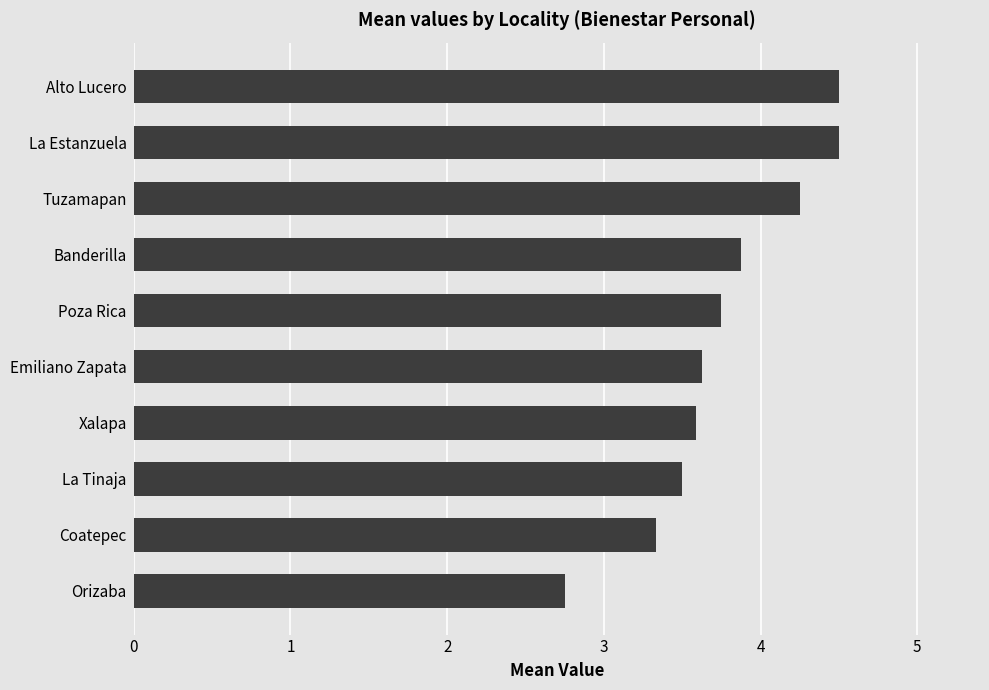

What is the difference between the second highest and second lowest values?

1.2